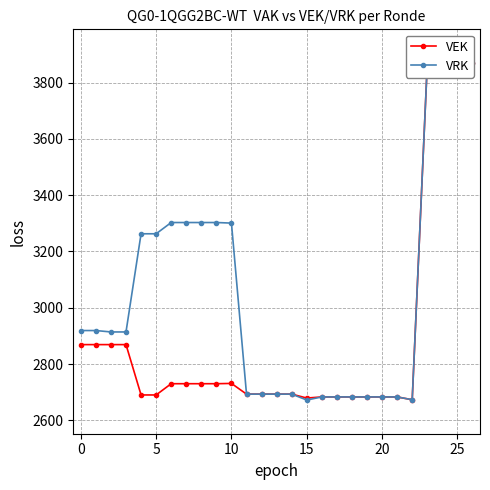

How many data points in VRK are less than 2914?

12